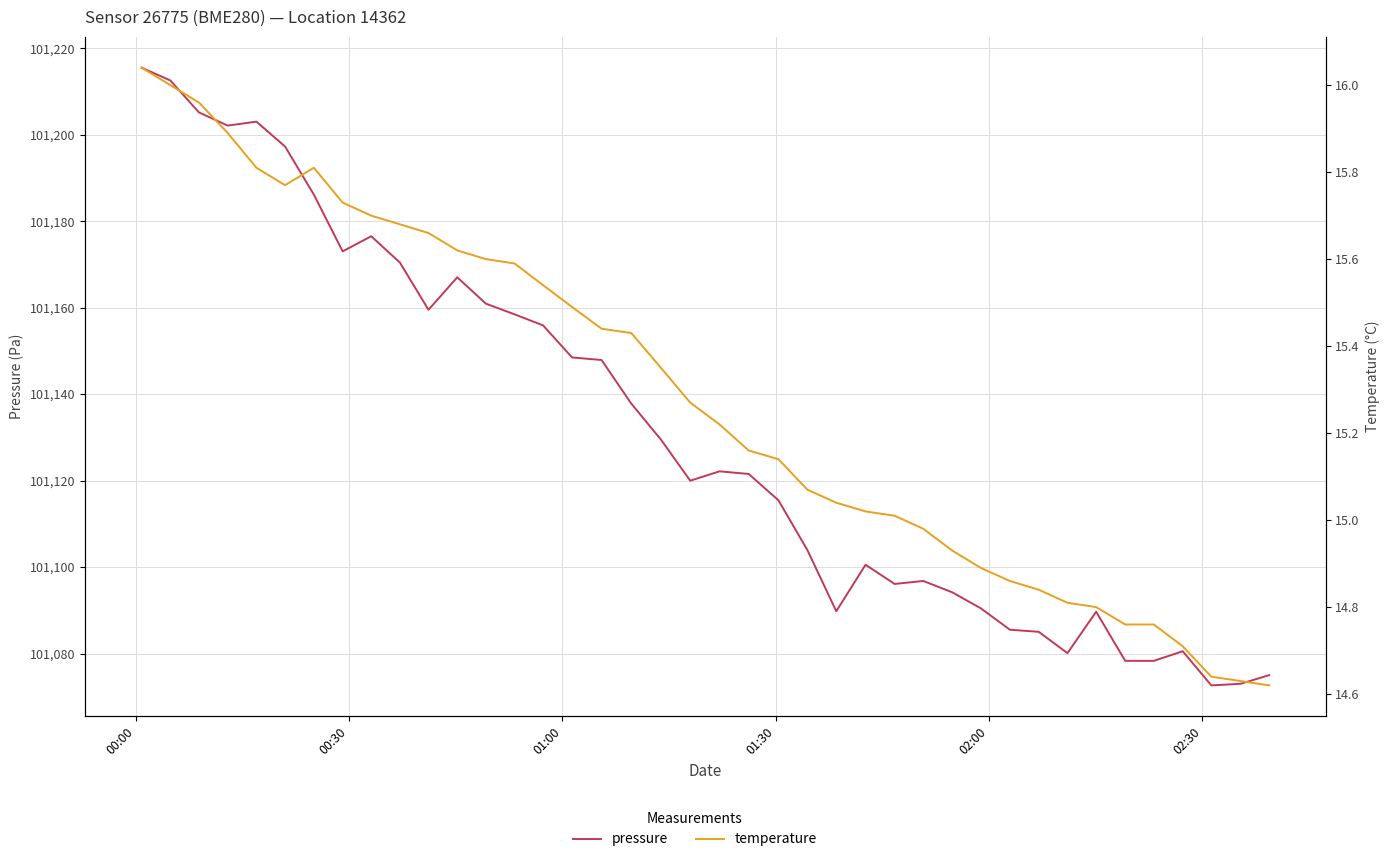

Which series has the largest range (max minus min)?

pressure